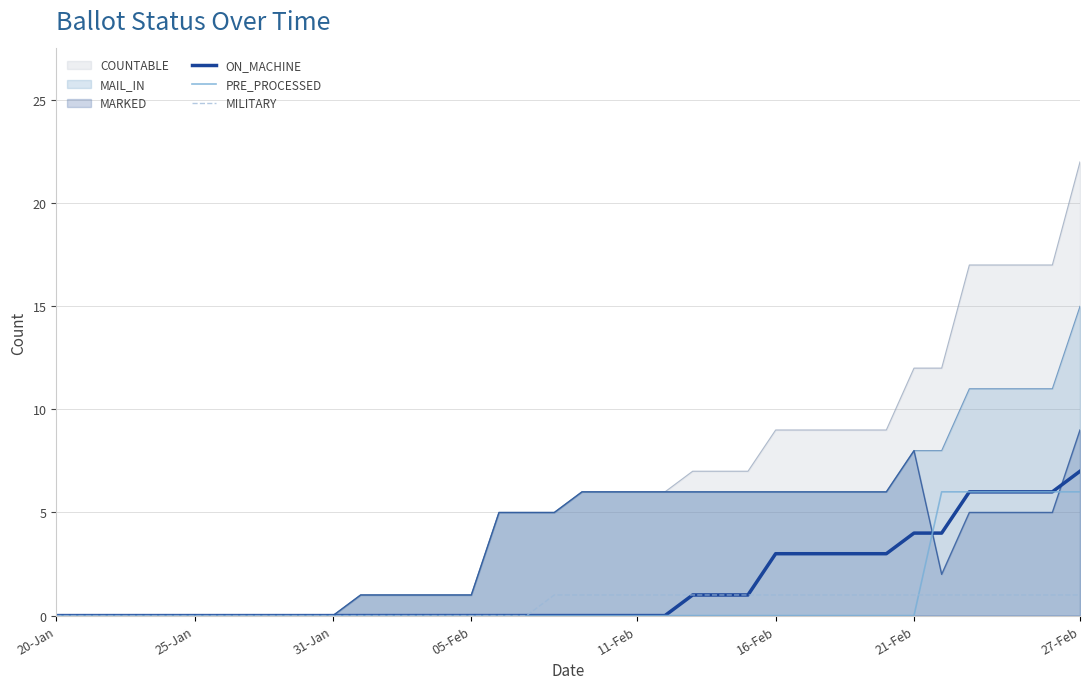

How many series are shown in this chart?

6